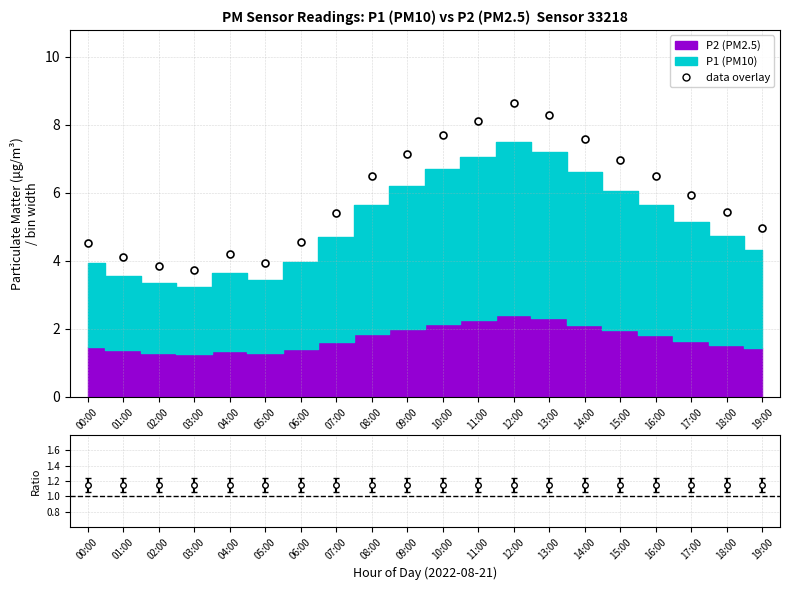

Reading left to right, extract all data points from this chart.

00:00=4.5	01:00=4.1	02:00=3.9	03:00=3.7	04:00=4.2	05:00=3.9	06:00=4.5	07:00=5.4	08:00=6.5	09:00=7.1	10:00=7.7	11:00=8.1	12:00=8.6	13:00=8.3	14:00=7.6	15:00=7.0	16:00=6.5	17:00=5.9	18:00=5.4	19:00=5.0